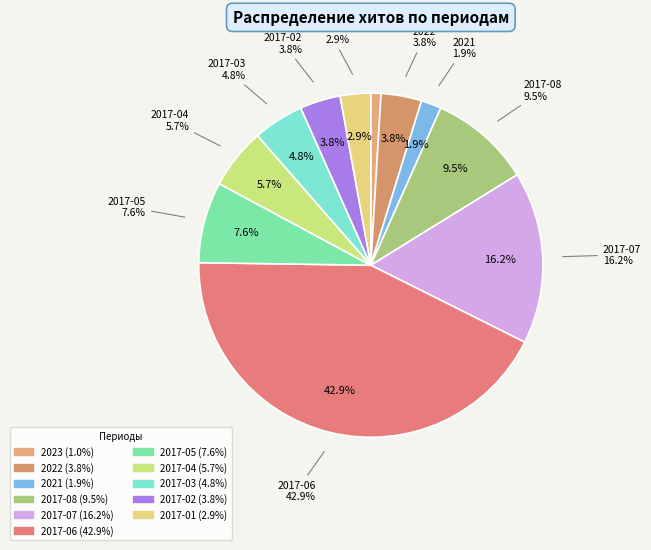

The 2017-03 slice represents 1% of the pie. True or false?

False